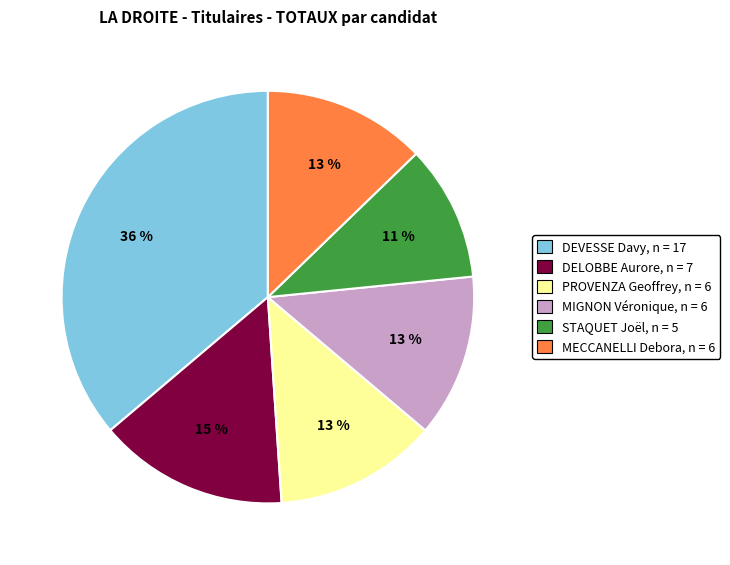

What is the smallest slice in the pie chart?

STAQUET Joël